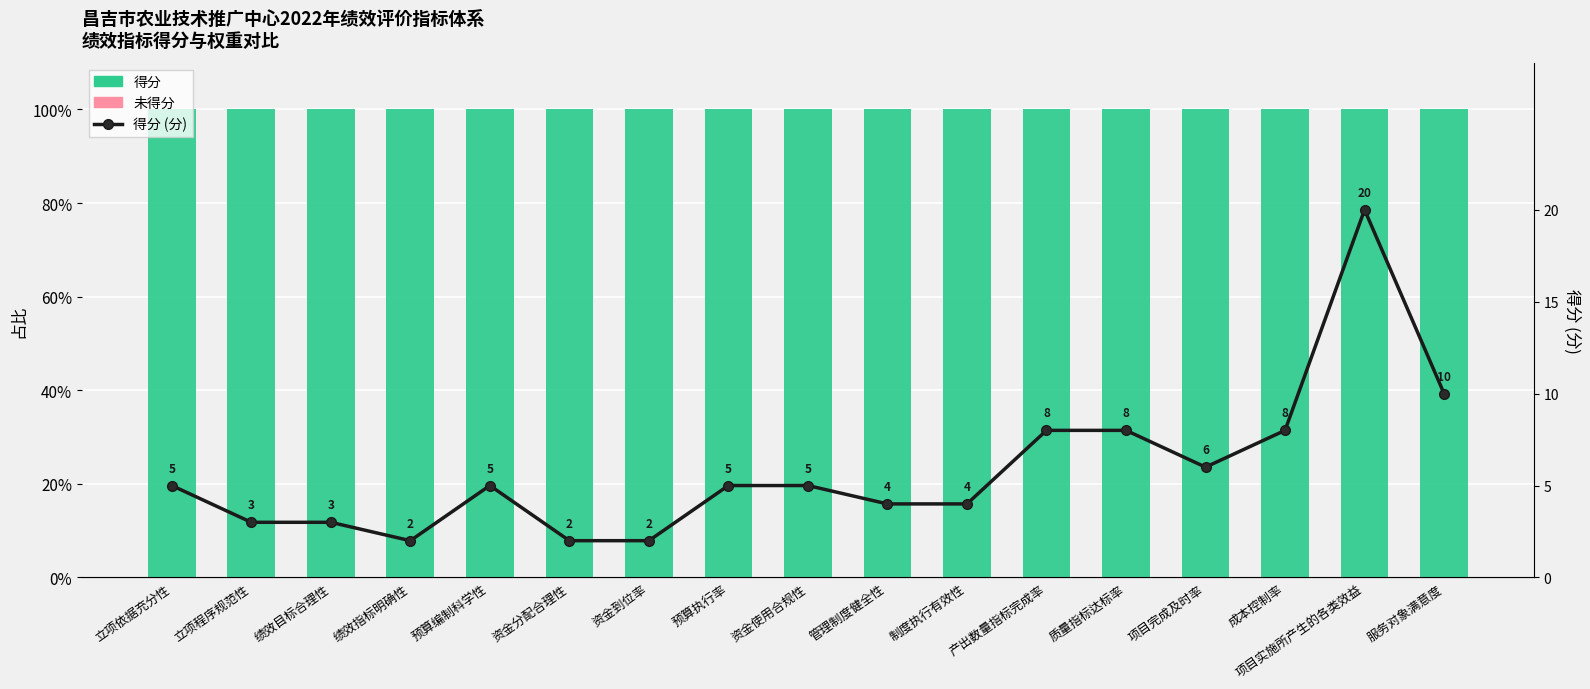

What is the maximum value shown in the chart?

100